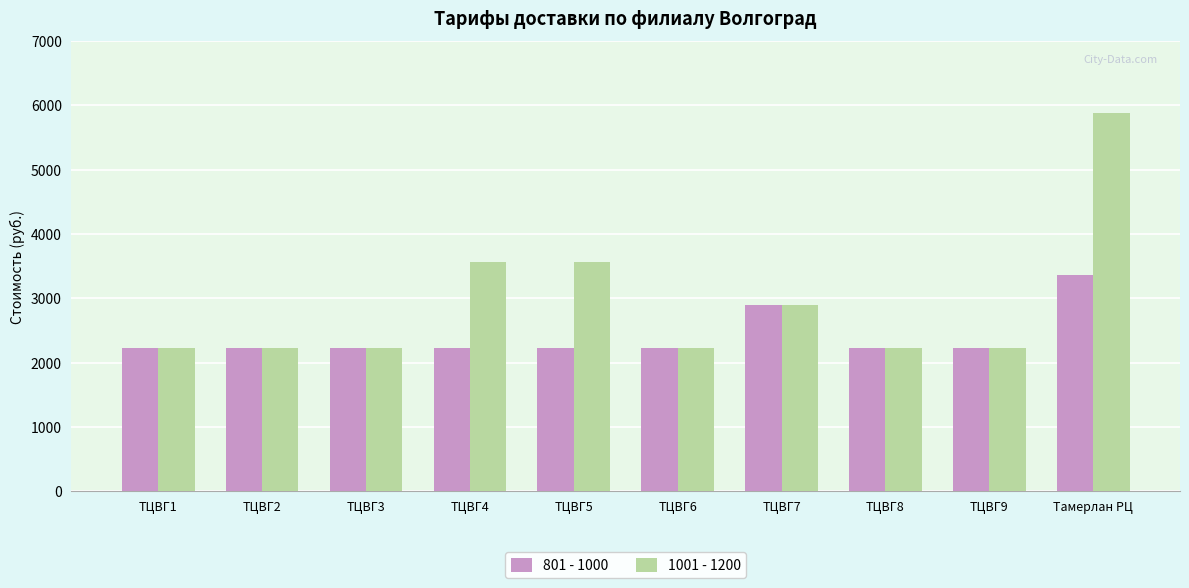

How many distinct data groups are displayed?

2